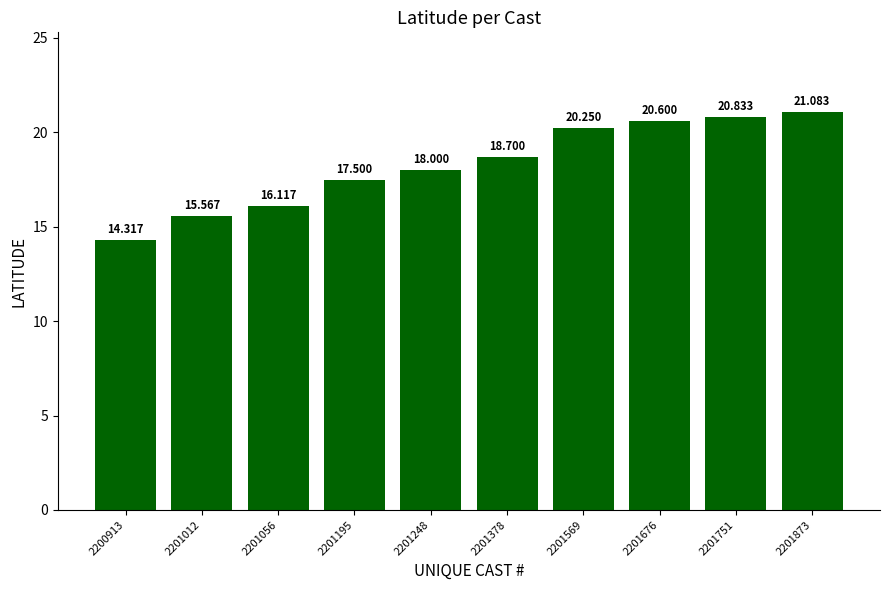

How many values are below 18?

4